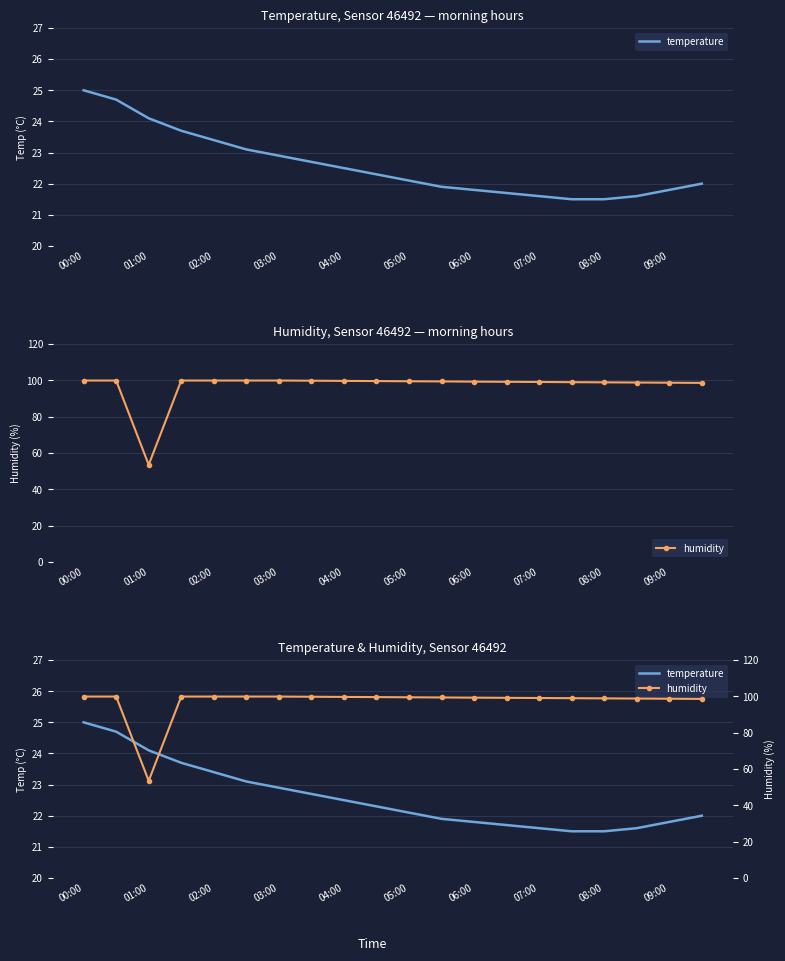

True or false: humidity and temperature intersect in this chart.

False